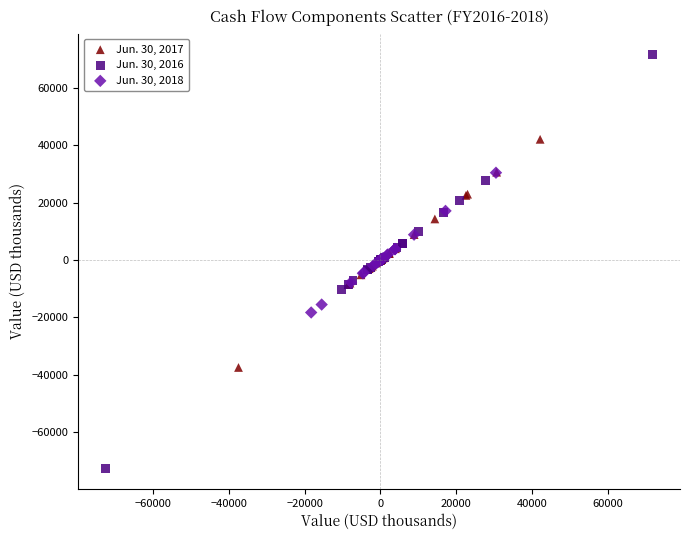

Which series contains the lowest Y value?

Jun. 30, 2016